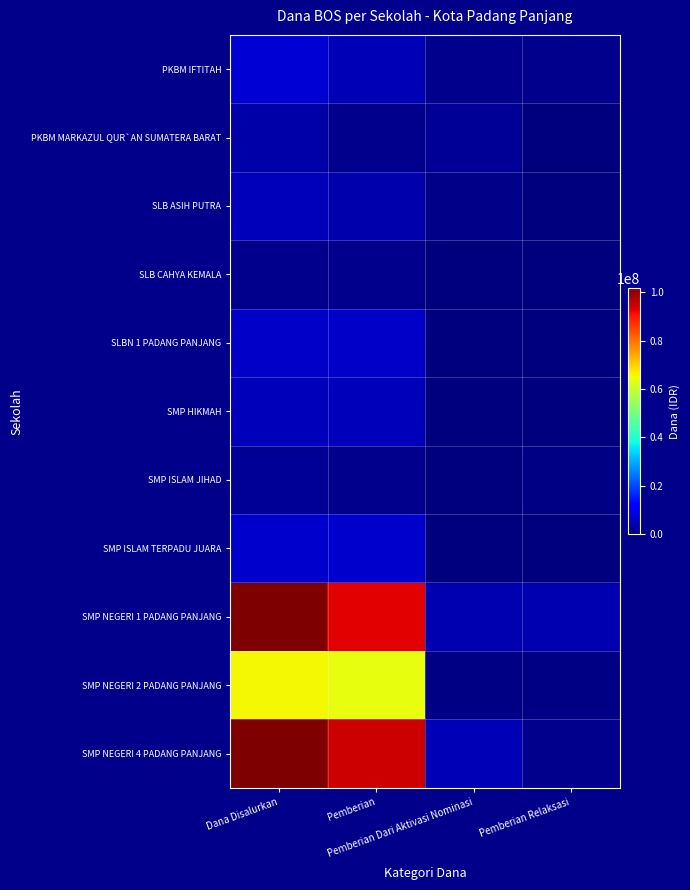

How many categories are shown in the chart?

4